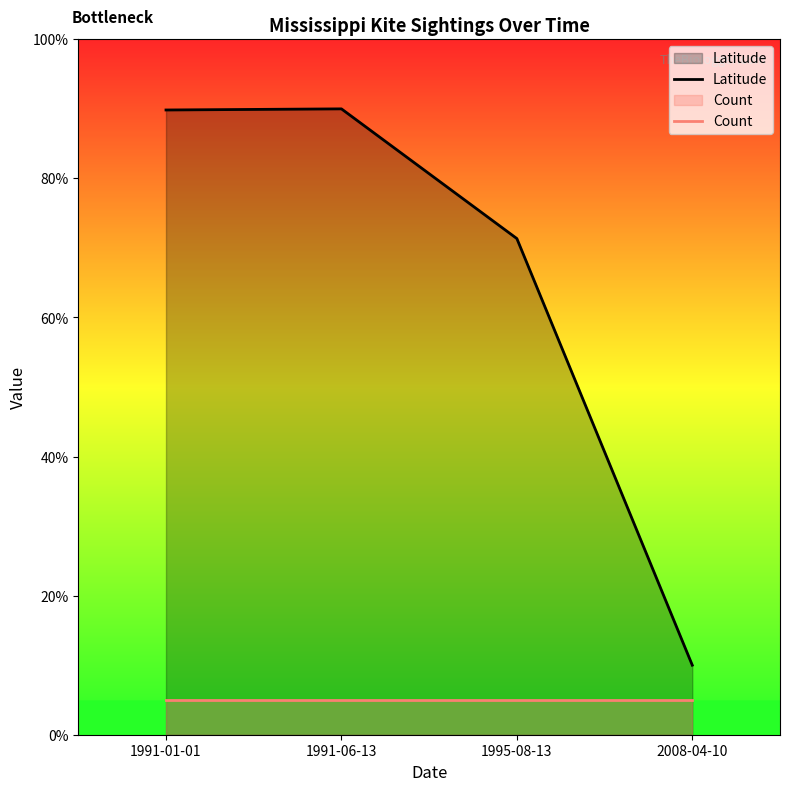

Where is the first local maximum for Latitude?

1991-06-13